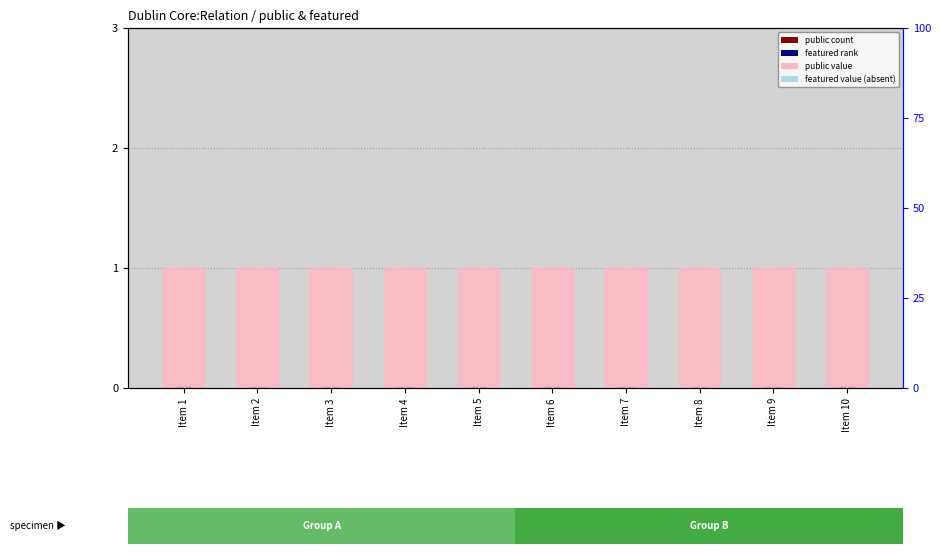

Reading right to left, list all the values displayed in this chart.

public: Item 10=1	Item 9=1	Item 8=1	Item 7=1	Item 6=1	Item 5=1	Item 4=1	Item 3=1	Item 2=1	Item 1=1
featured: Item 10=0	Item 9=0	Item 8=0	Item 7=0	Item 6=0	Item 5=0	Item 4=0	Item 3=0	Item 2=0	Item 1=0